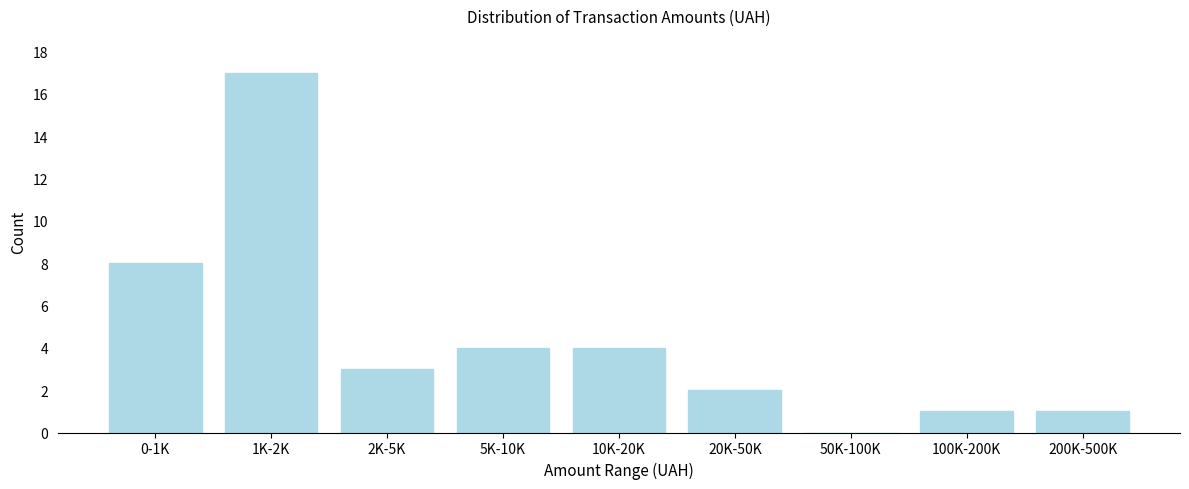

Reading right to left, extract all data points from this chart.

200K-500K=1	100K-200K=1	50K-100K=0	20K-50K=2	10K-20K=4	5K-10K=4	2K-5K=3	1K-2K=17	0-1K=8